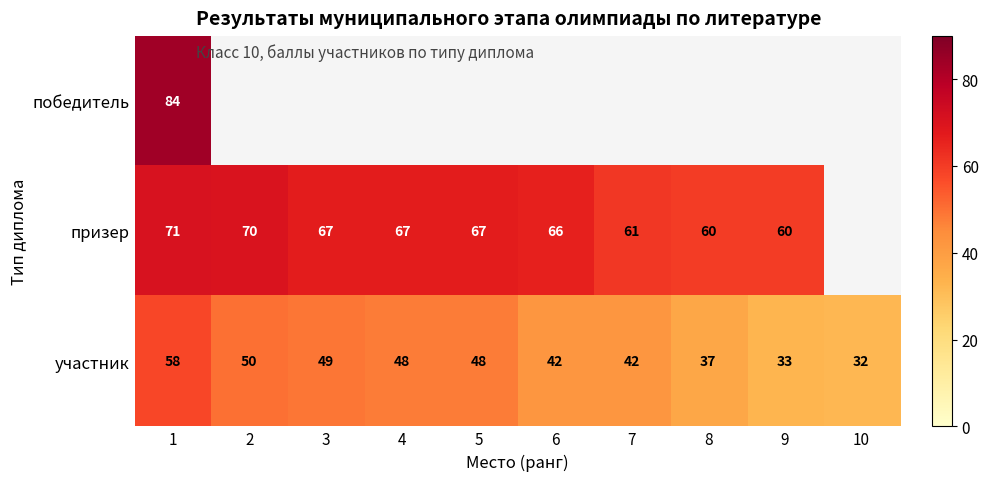

The призер series shows 93 at 5. True or false?

False